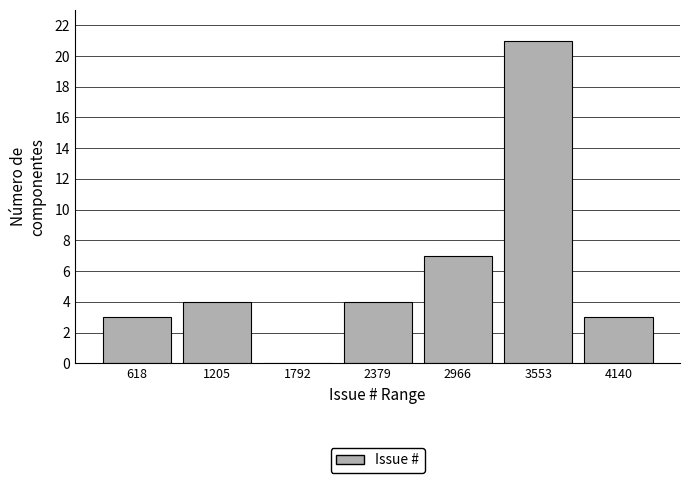

What is the height of the bar covering 3800 to 4400 on the x-axis? Neither the bar edges nor the heights are printed on the chart, so give them approximately, as read against the axes.

3